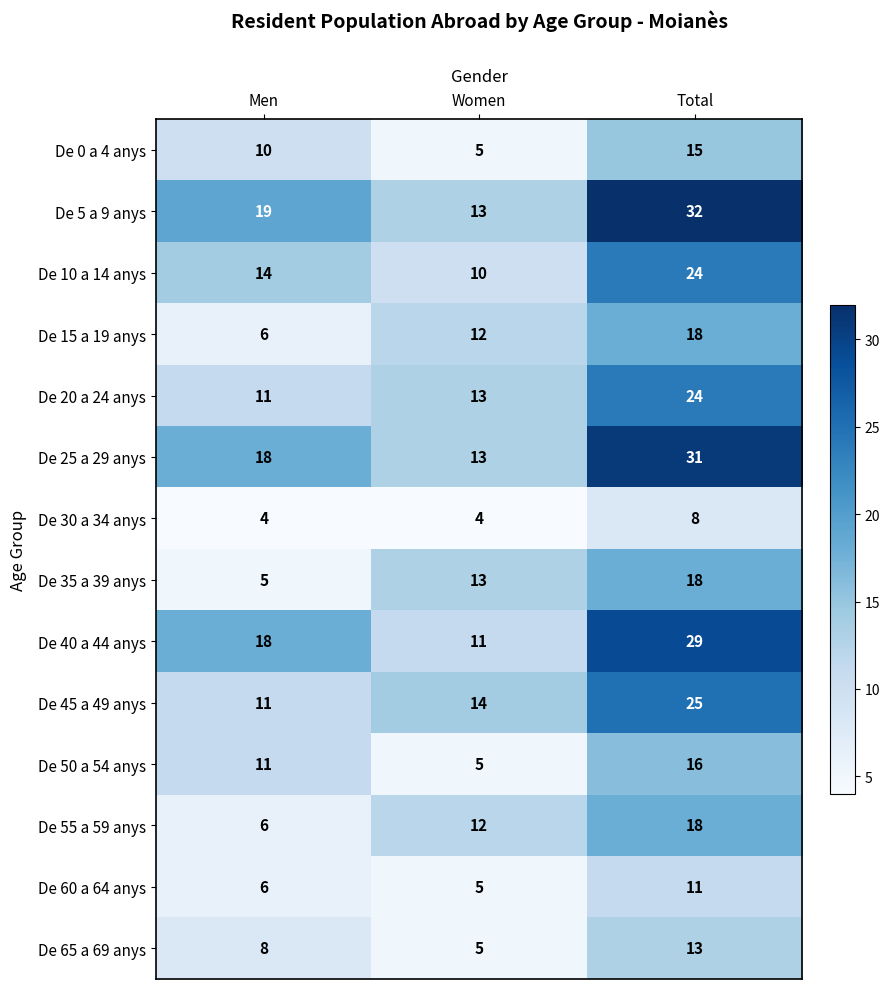

At which category is the sum across all series the highest?

Total